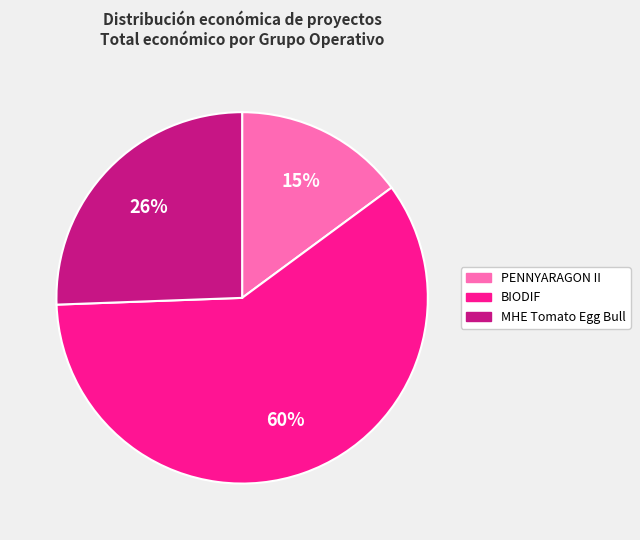

Which category has the smallest portion of the pie?

PENNYARAGON II